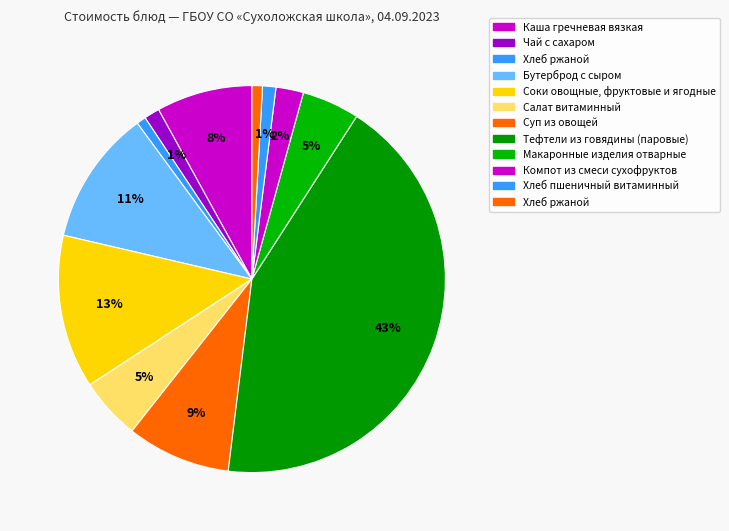

What is the smallest slice in the pie chart?

Хлеб ржаной